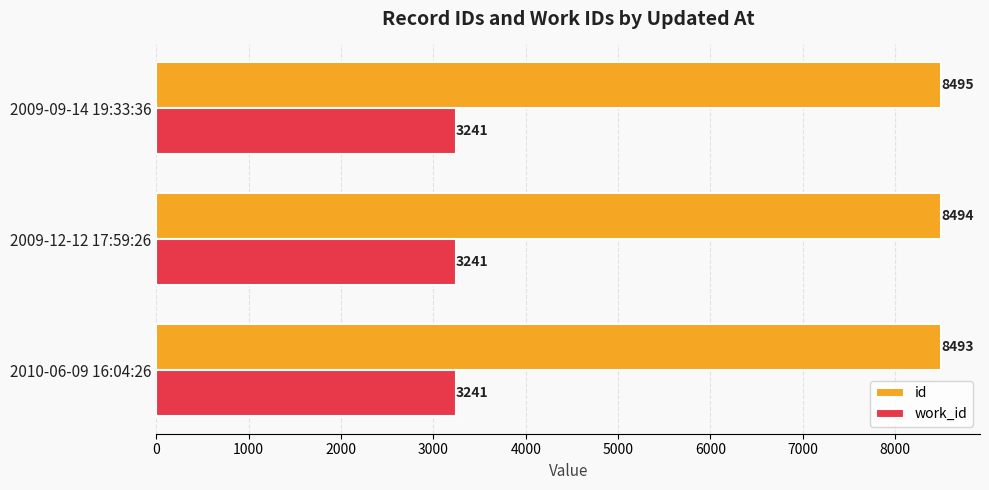

What is the total value across all series at 2009-12-12 17:59:26?

11735